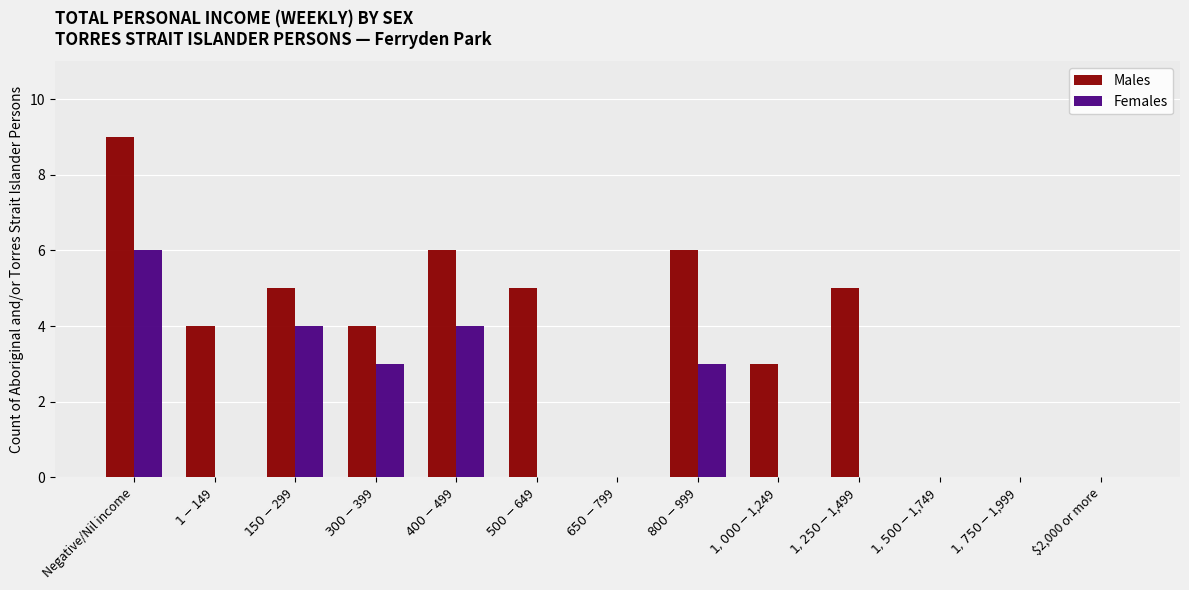

Which series has the largest range (max minus min)?

Males